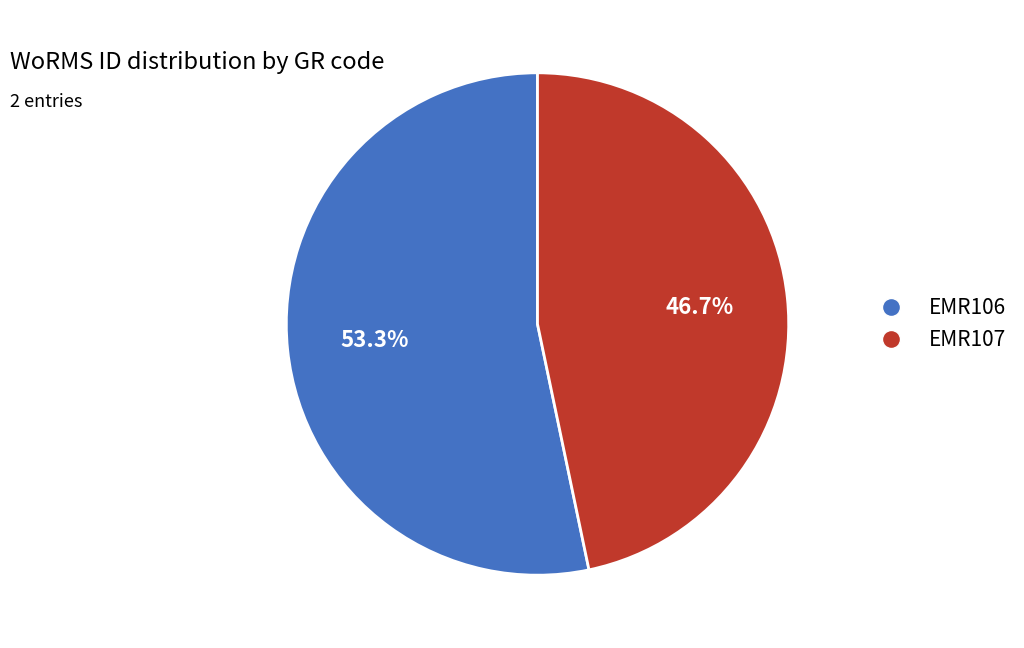

Combined, what portion of the pie is EMR106 and EMR107?

100.0%